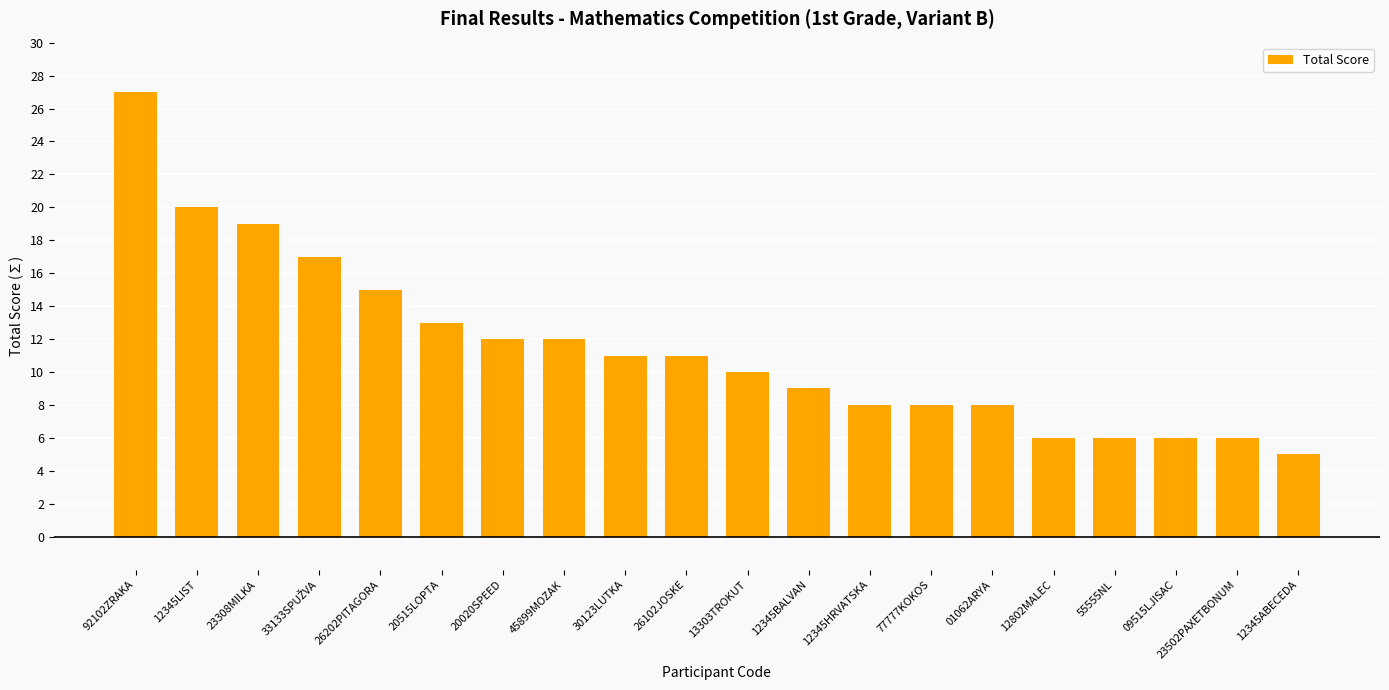

What is the maximum value shown in the chart?

27